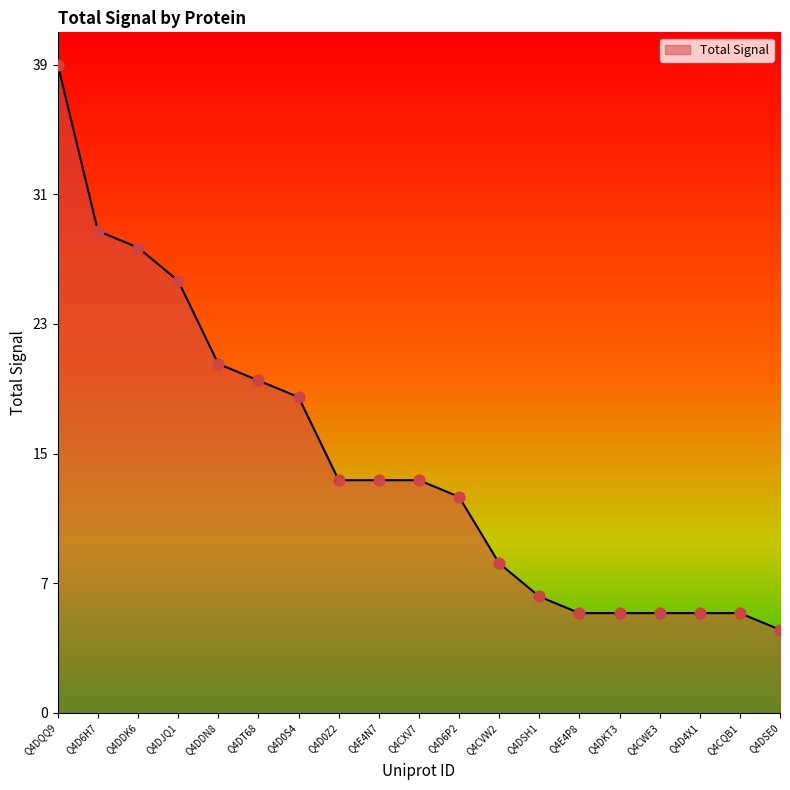

What is the change in value from Q4D0Z2 to Q4CWE3?

-8